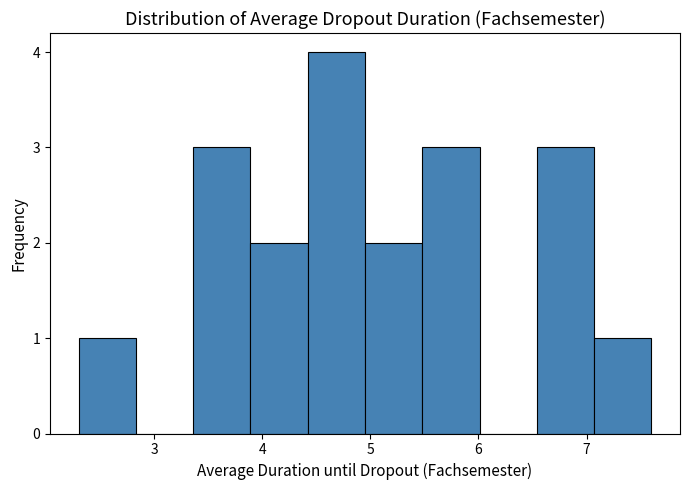

Reading left to right, transcribe this chart: for each bar, give the range it covers on the x-axis and its height. Neither the bar edges nor the heights are printed on the chart, so give them approximately, as read against the axes.

2.30 to 2.83: 1
2.83 to 3.36: 0
3.36 to 3.89: 3
3.89 to 4.42: 2
4.42 to 4.95: 4
4.95 to 5.48: 2
5.48 to 6.01: 3
6.01 to 6.54: 0
6.54 to 7.07: 3
7.07 to 7.60: 1